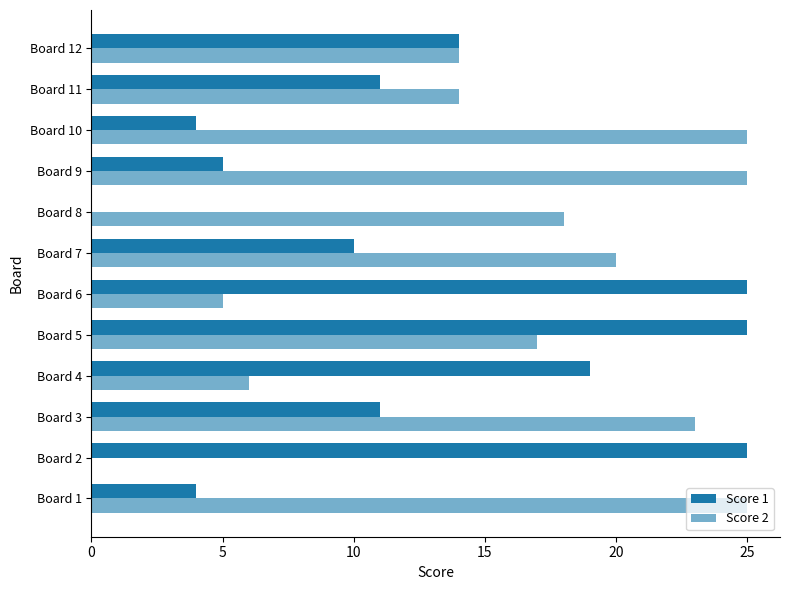

How many positive values does the Score 2 series have?

11